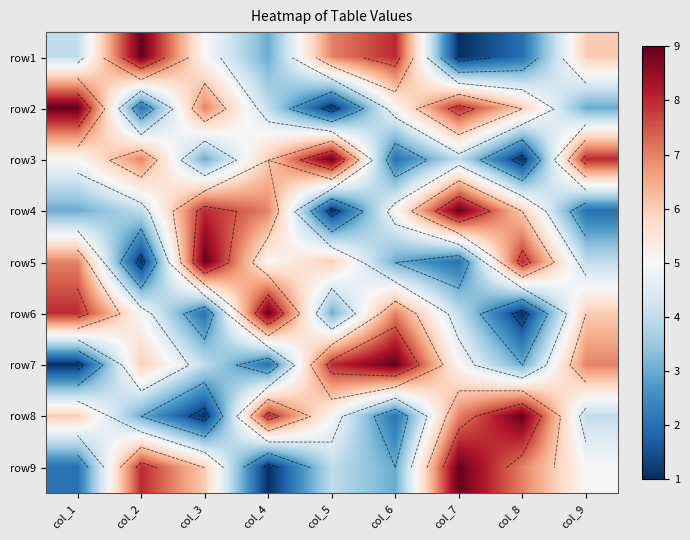

What is the spread (max minus min) of values at col_7?

8